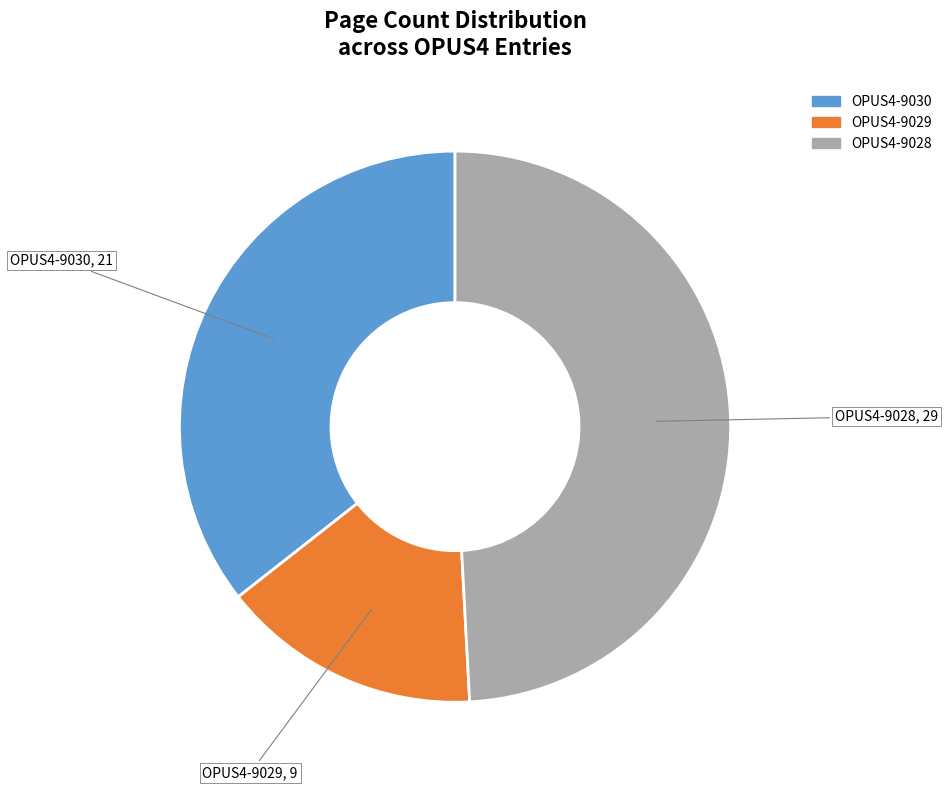

Rank the categories by value from lowest to highest.

OPUS4-9029, OPUS4-9030, OPUS4-9028